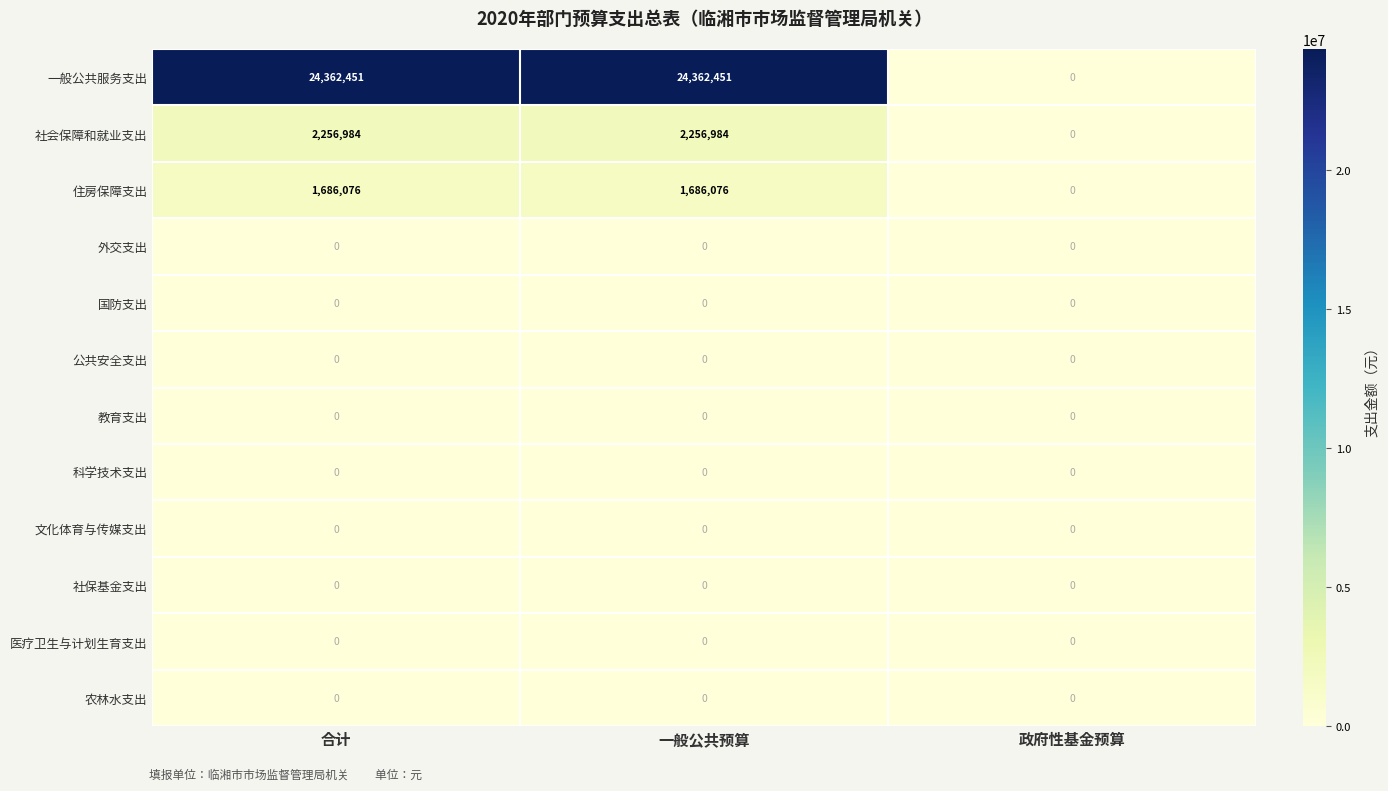

How many categories are shown in the chart?

3